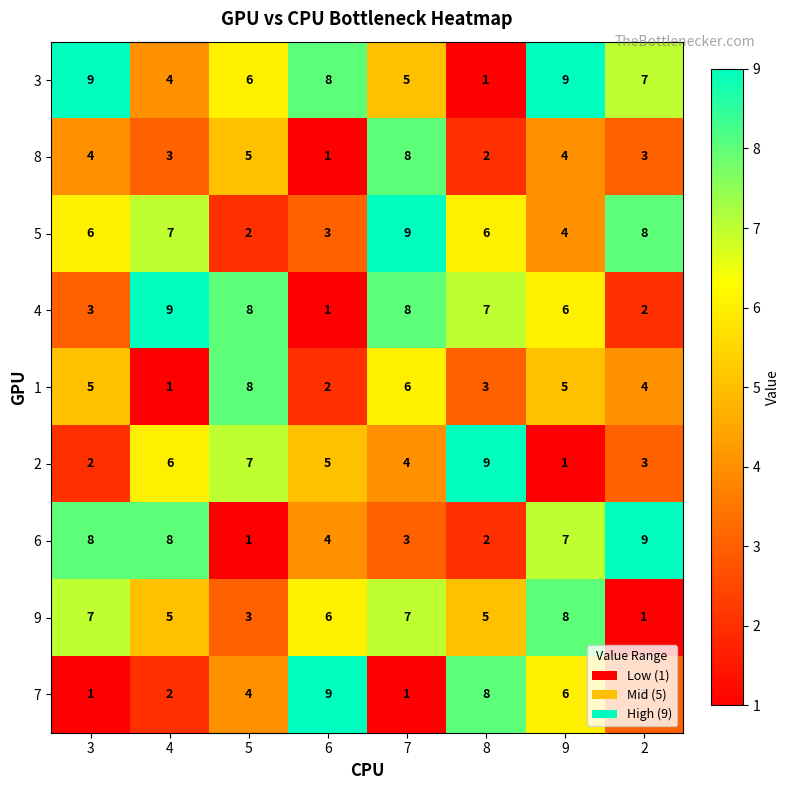

What is the greatest value displayed?

9